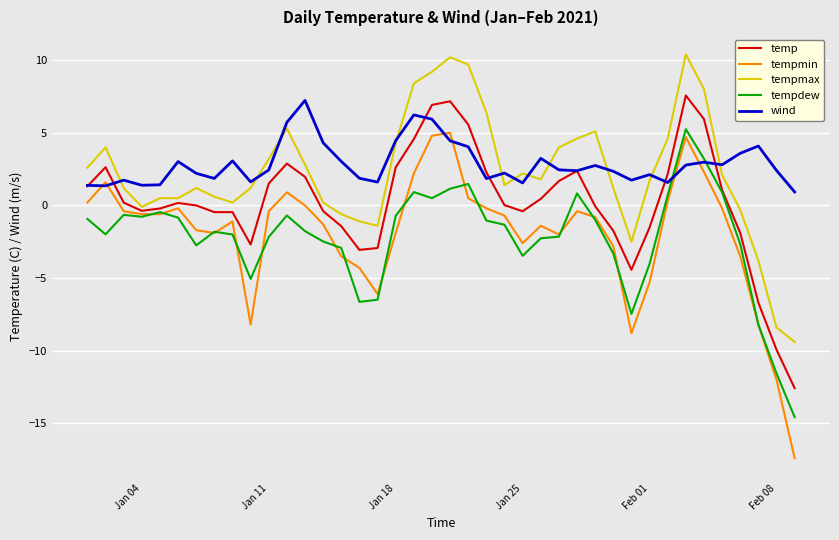

Which series has the widest spread of values?

tempmin